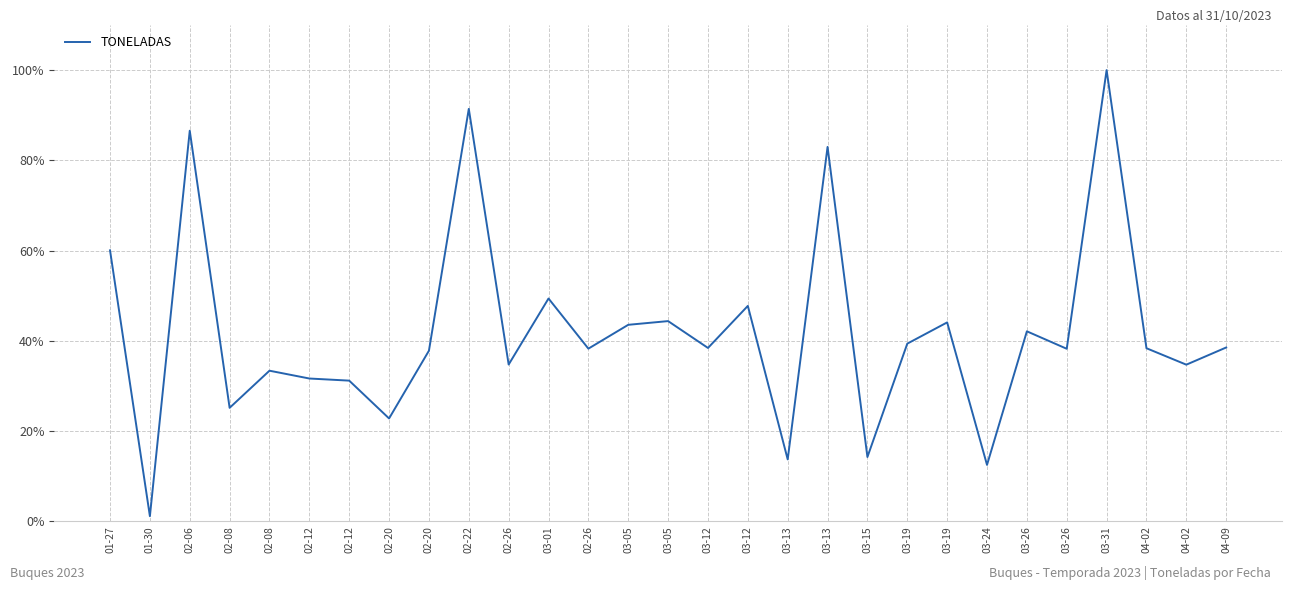

Is it true that the value at 03-12 is 73.1?

False